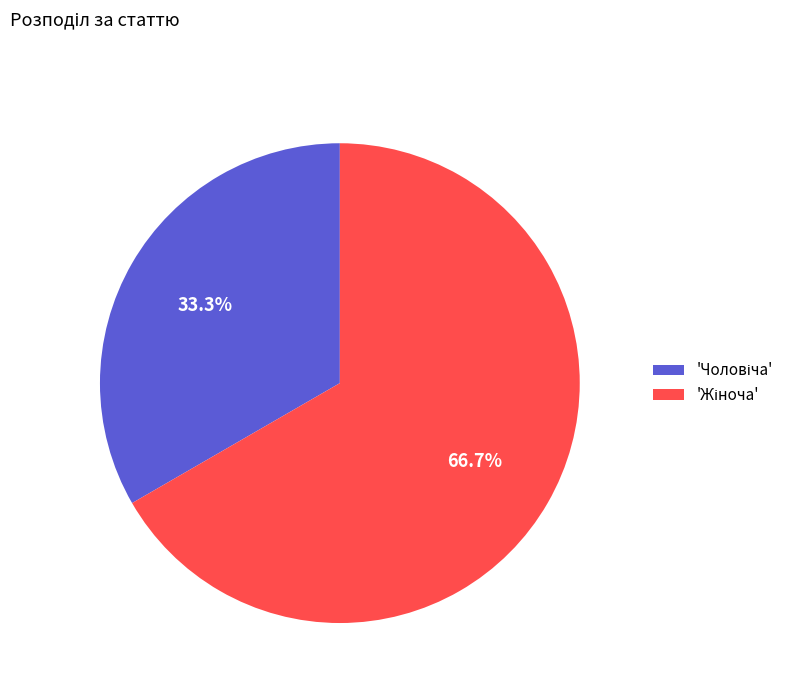

To the nearest percent, what is the average slice percentage?

50%